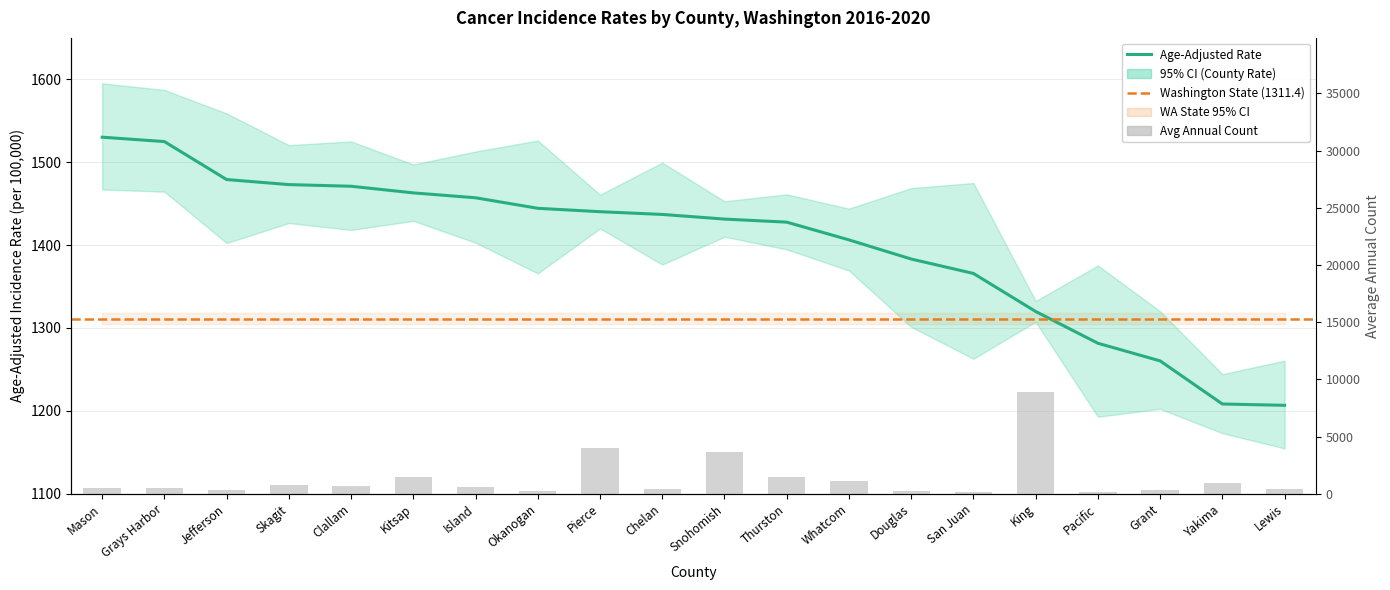

Rank the series at Pacific from highest to lowest value.

Age-Adjusted Rate, Average Annual Count